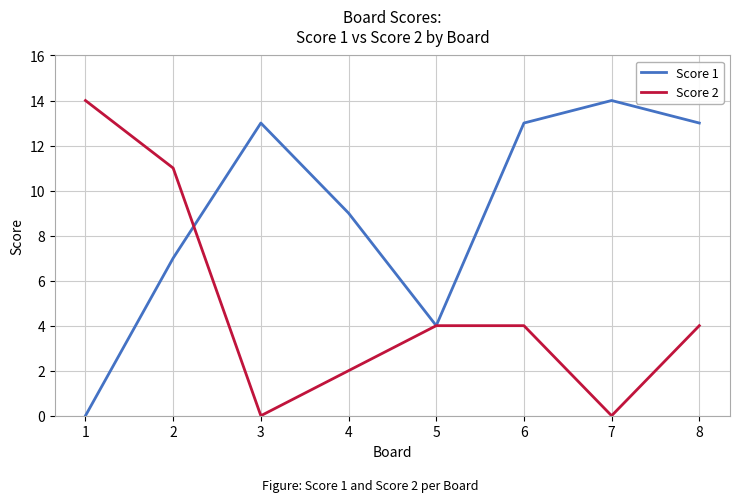

At which category does Score 1 reach its first local peak?

3